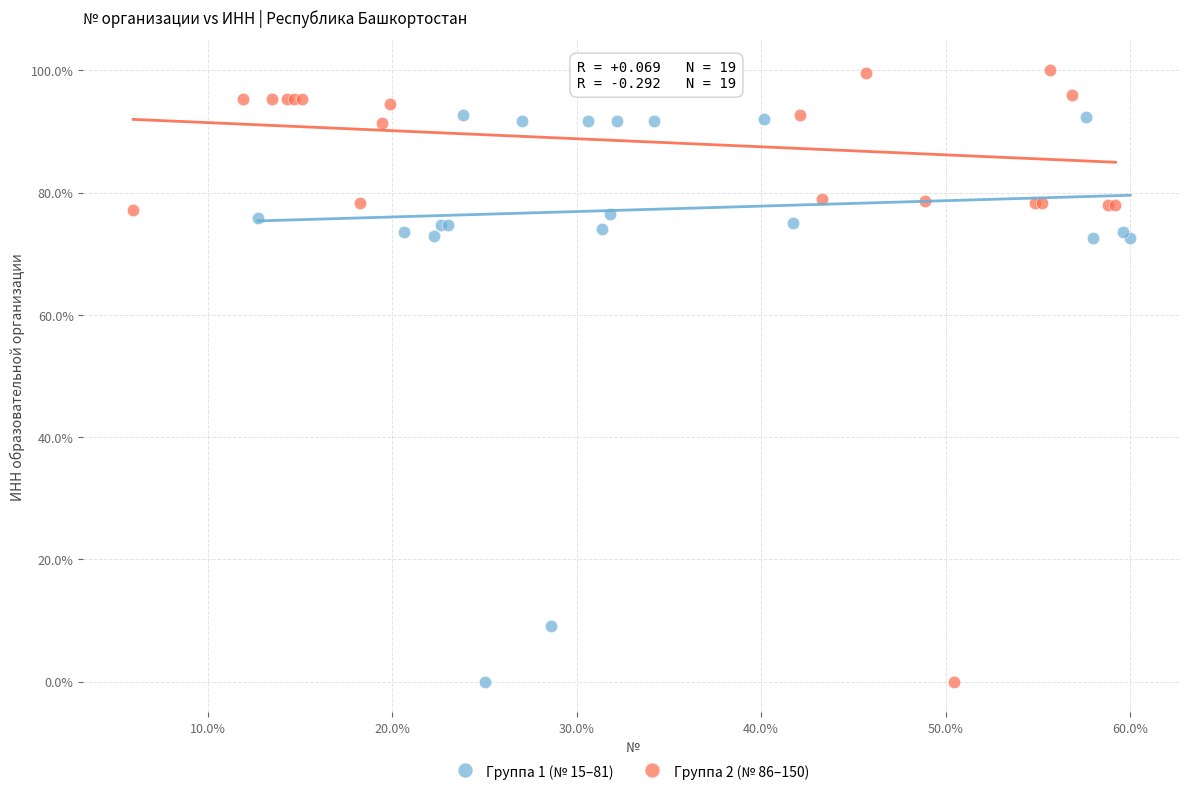

Which series reaches the maximum Y coordinate?

Группа 2 (№ 86–150)